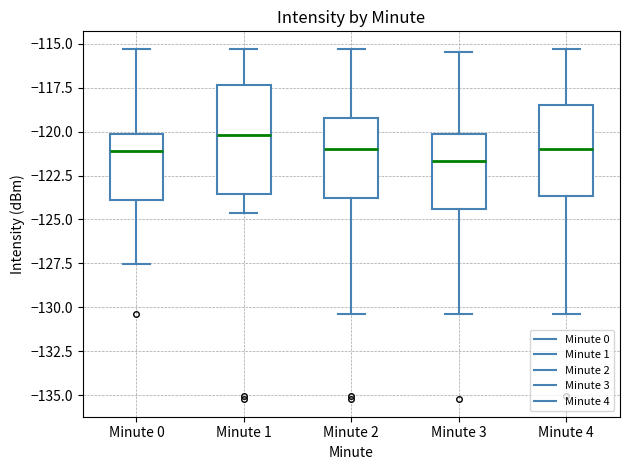

Reading left to right, transcribe this box plot: for each box, give where its median line is, the range the box spans, and where its two whiskers end, as read against the y-axis. The values are not printed on the chart, so give them approximately, as read against the axis.

Minute 0: median -121.0, box -124.0 to -120.0, whiskers -127.5 to -115.5
Minute 1: median -120.0, box -123.5 to -117.5, whiskers -124.5 to -115.5
Minute 2: median -121.0, box -124.0 to -119.0, whiskers -130.5 to -115.5
Minute 3: median -121.5, box -124.5 to -120.0, whiskers -130.5 to -115.5
Minute 4: median -121.0, box -123.5 to -118.5, whiskers -130.5 to -115.5